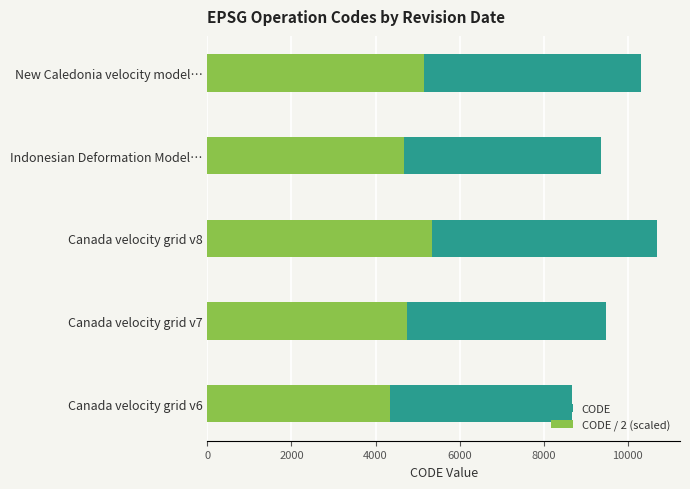

Is the value of CODE at Canada velocity grid v8 greater than the value of CODE / 2 (scaled) at Canada velocity grid v7?

Yes